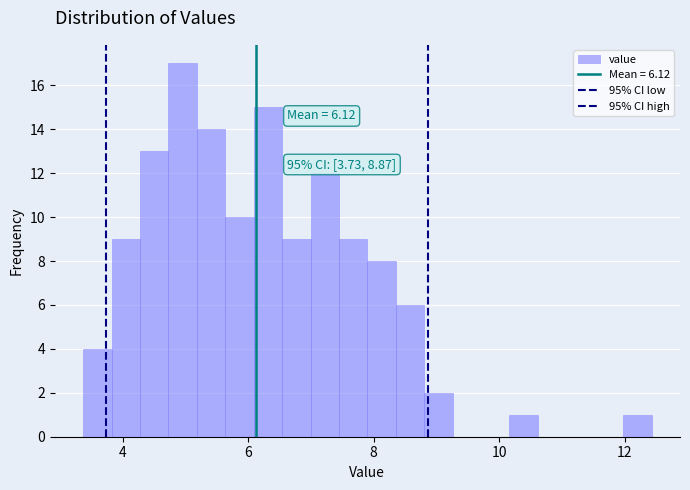

Around what value on the x-axis is the tallest bar? Give the approximate position of its centre, as read against the axis.

5.0